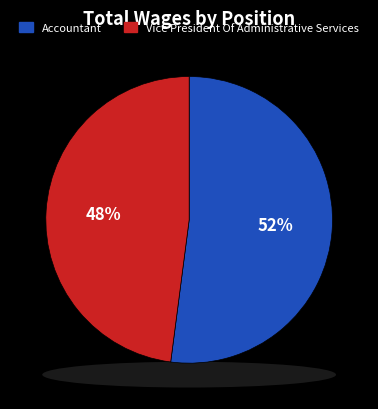

Does any single category account for the majority?

Yes